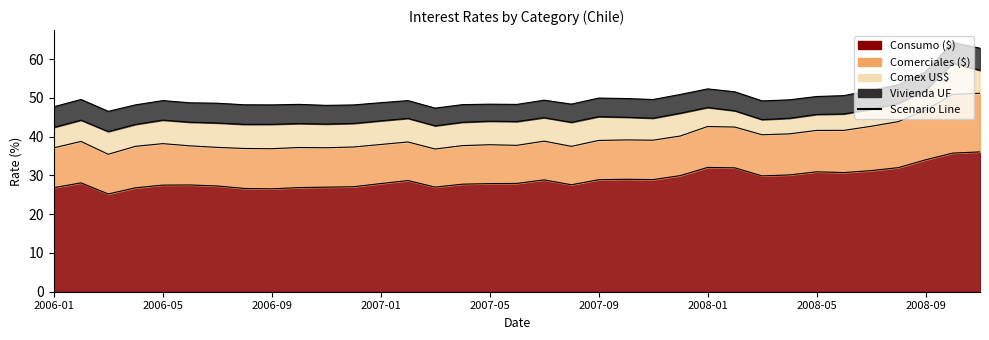

At which category is the sum across all series the highest?

2008-10